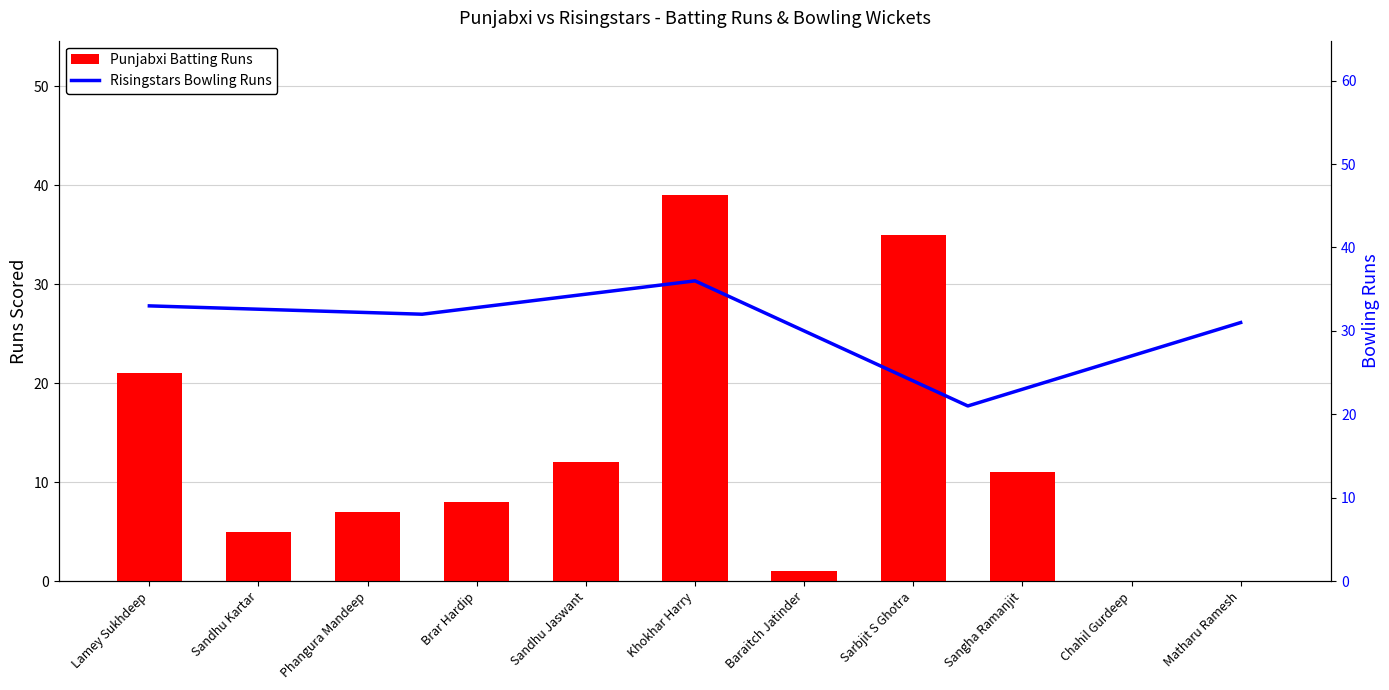

At which category does the chart reach its peak across all series?

Khokhar Harry